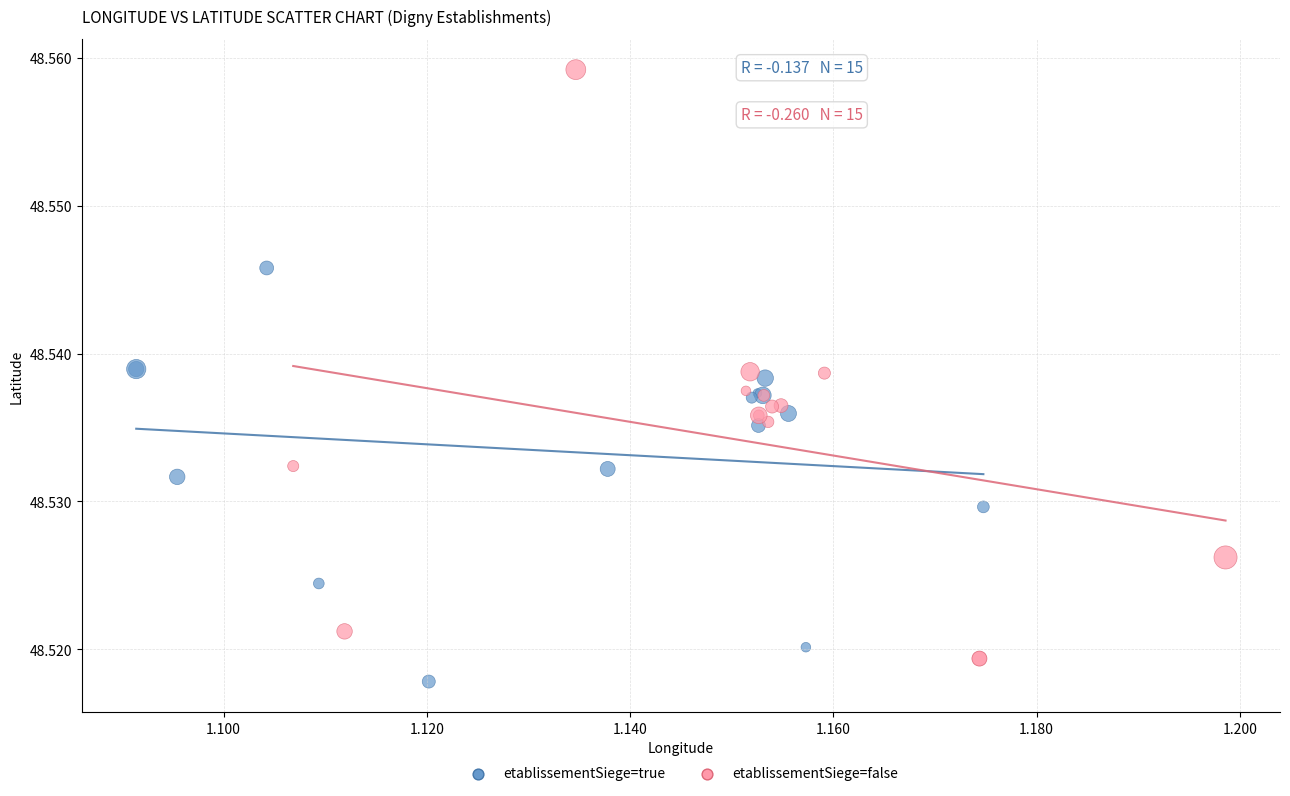

Which series reaches the minimum Y coordinate?

etablissementSiege=true